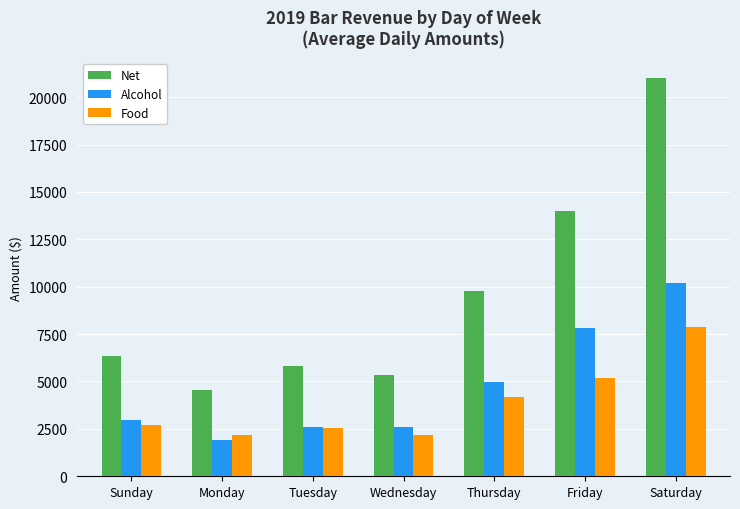

What position from the left is Thursday?

5